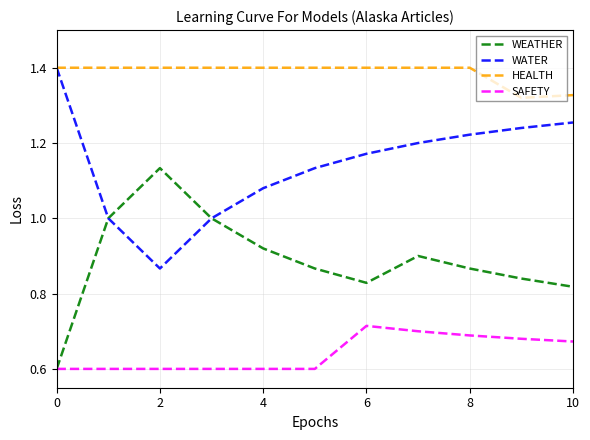

What is the sum of all HEALTH values?

15.2